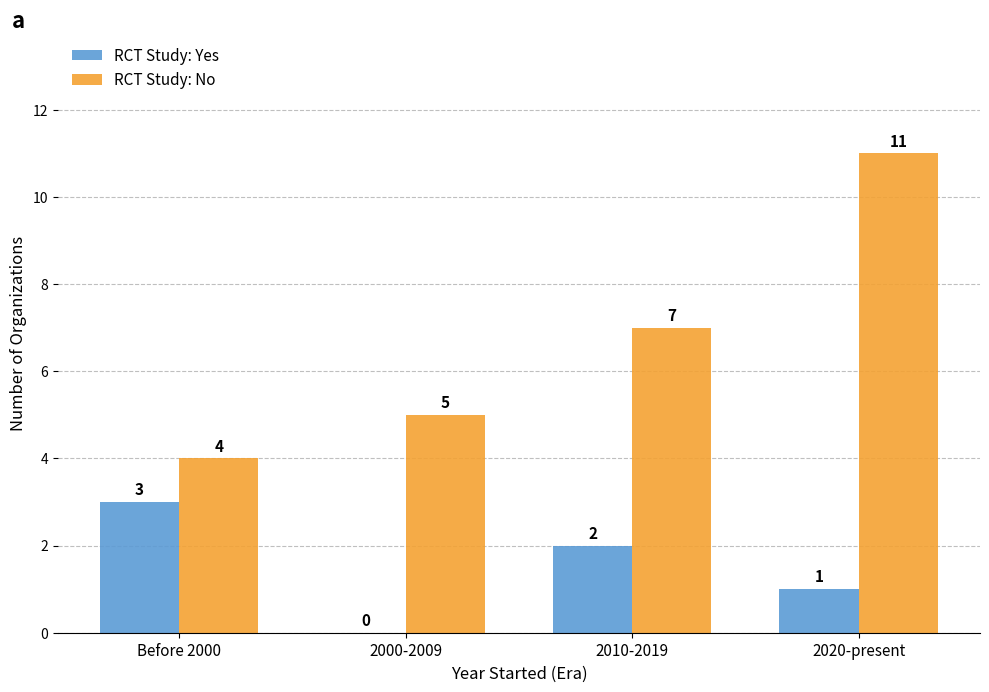

How many groups of bars are there?

4